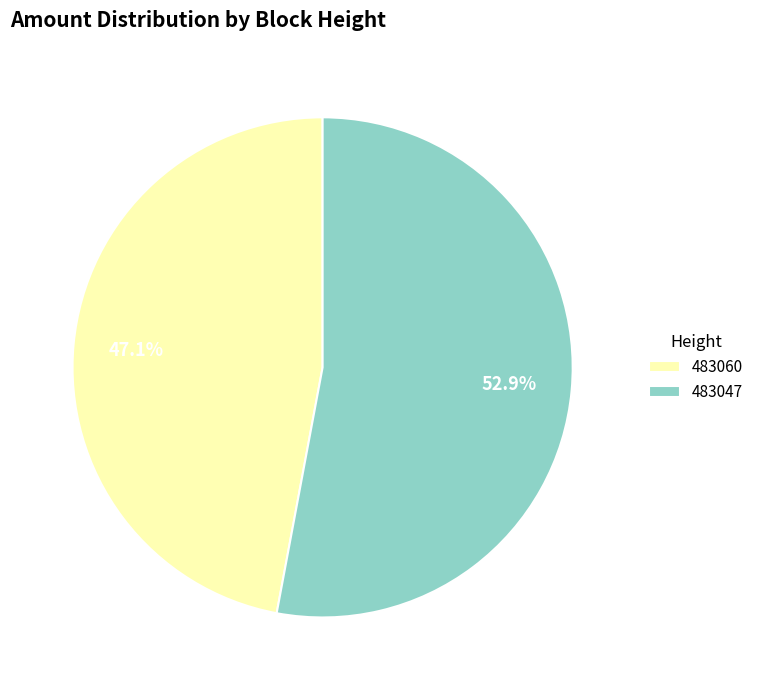

Between 483047 and 483060, which is larger?

483047